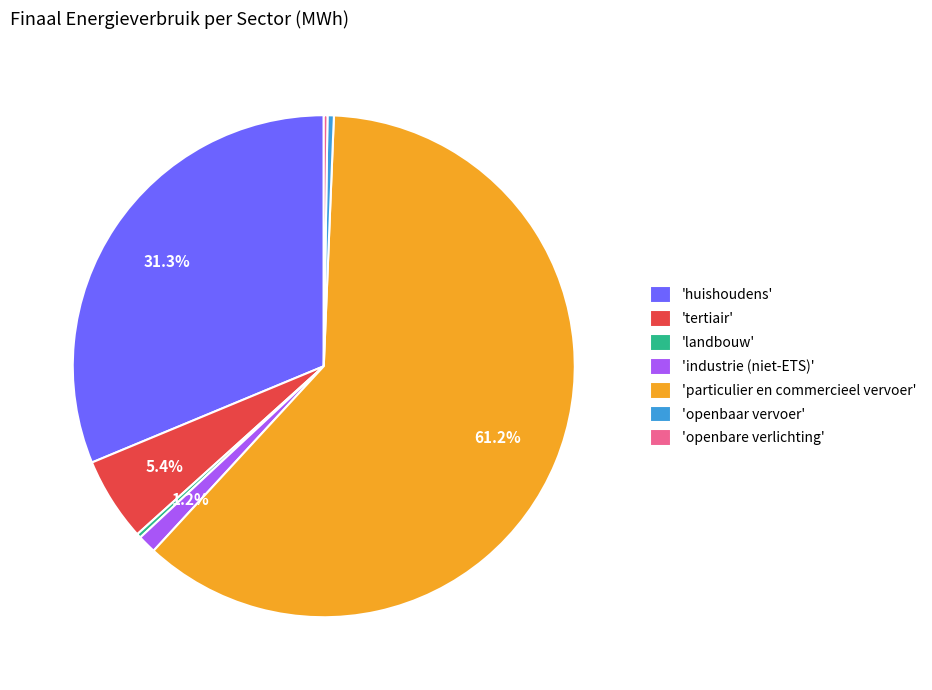

Which slice is the largest?

'particulier en commercieel vervoer'